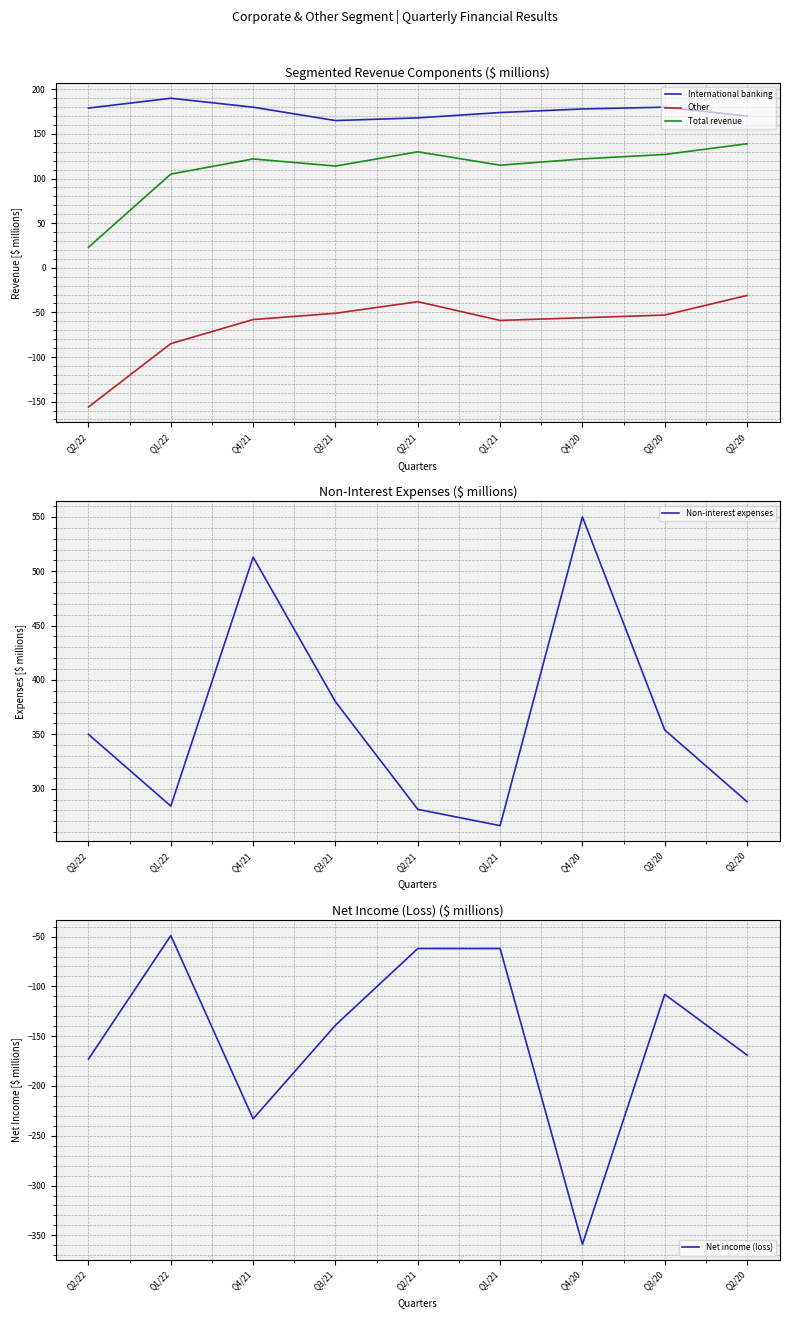

At which category does the chart reach its minimum across all series?

Q4/20